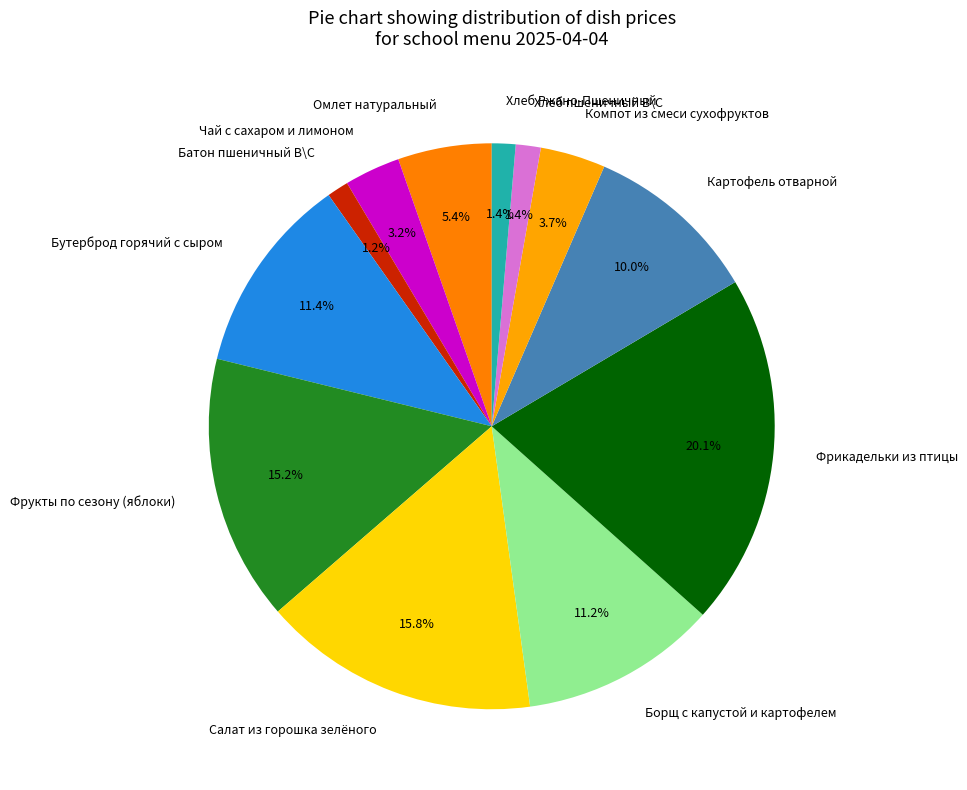

Is it true that Компот из смеси сухофруктов is 4% of the pie?

True